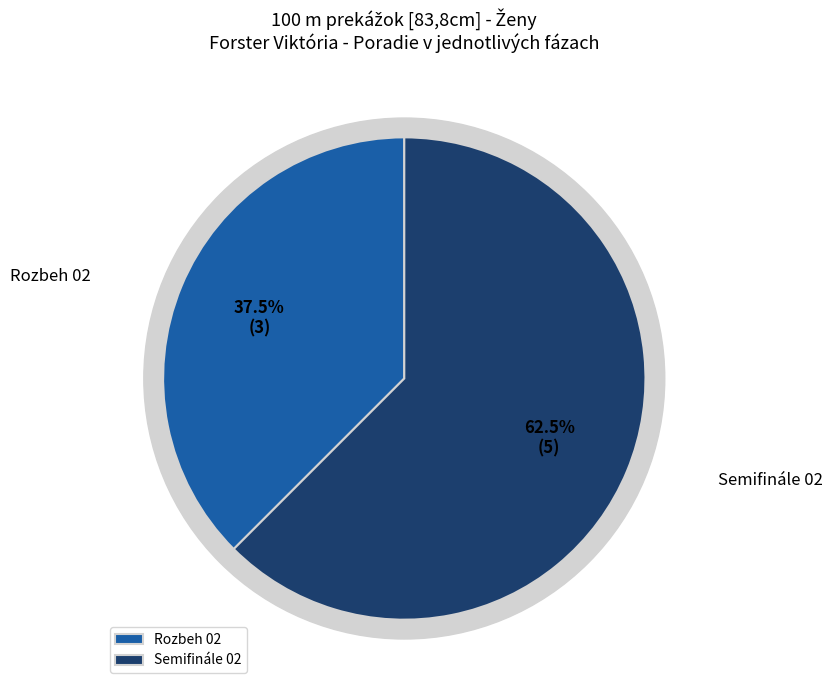

True or false: Rozbeh 02 accounts for 38% of the total.

True